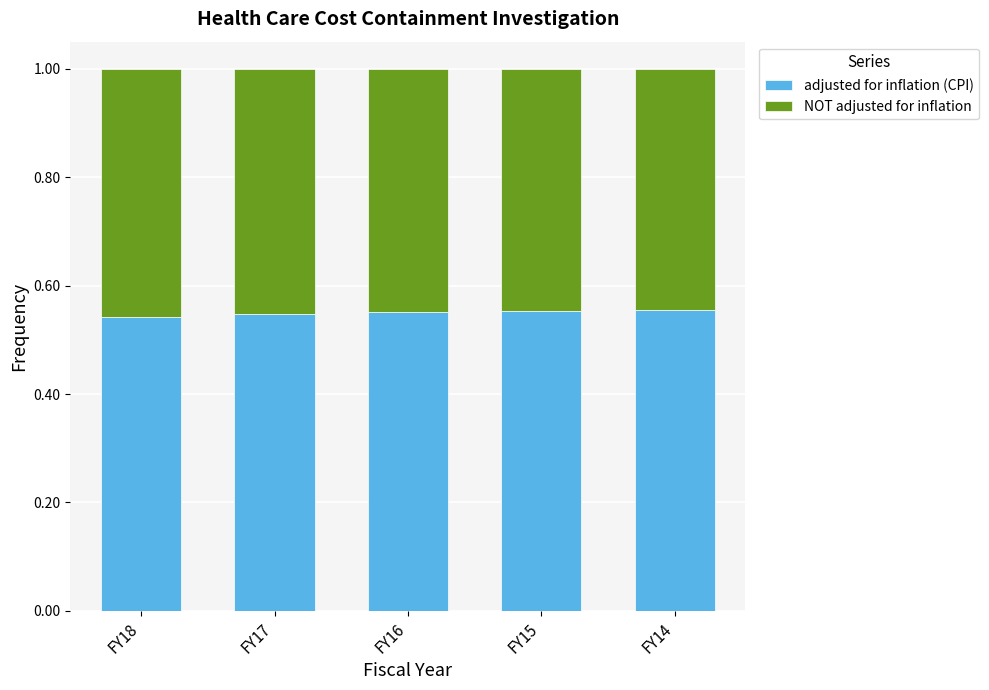

How many adjusted for inflation (CPI) values are between 0 and 1?

5